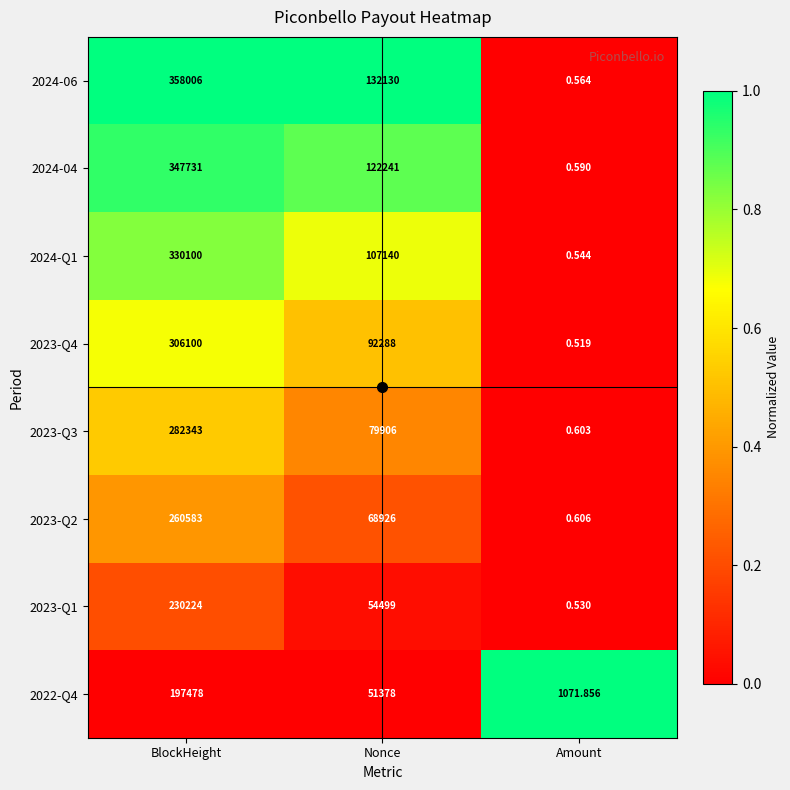

Which series changed the most between BlockHeight and Nonce?

2024-06